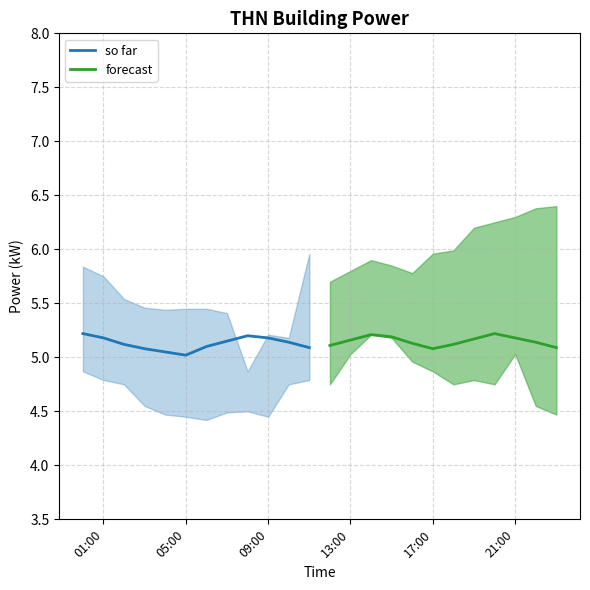

Is it true that so far equals 6.9 at 09:00?

False